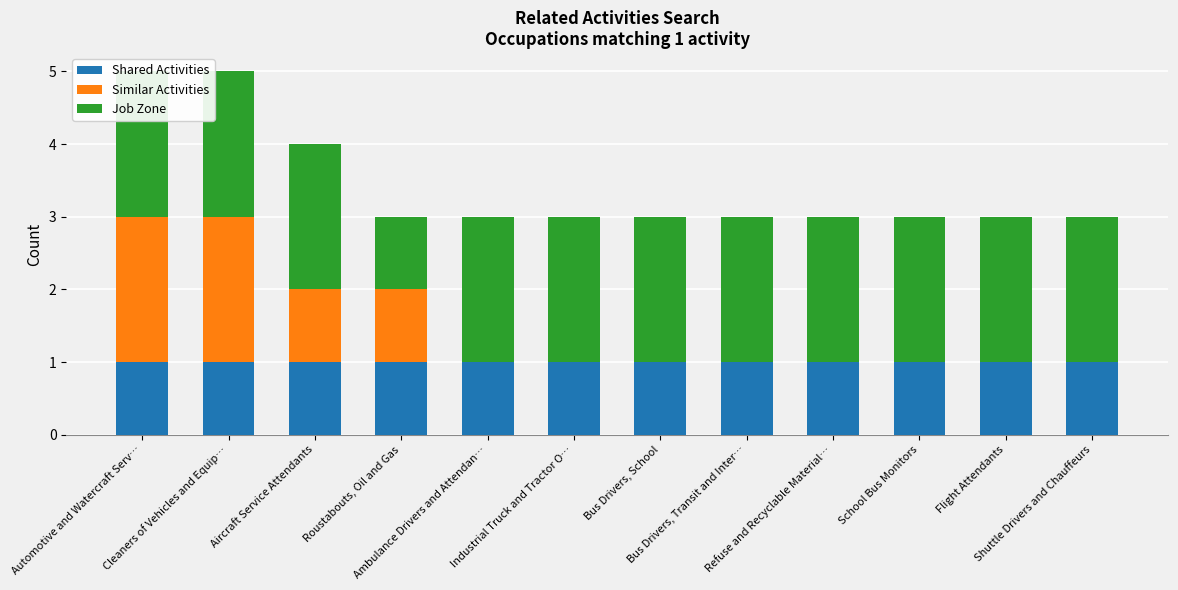

What is the sum of the Shared Activities values at Aircraft Service Attendants and Cleaners of Vehicles and Equip…?

2